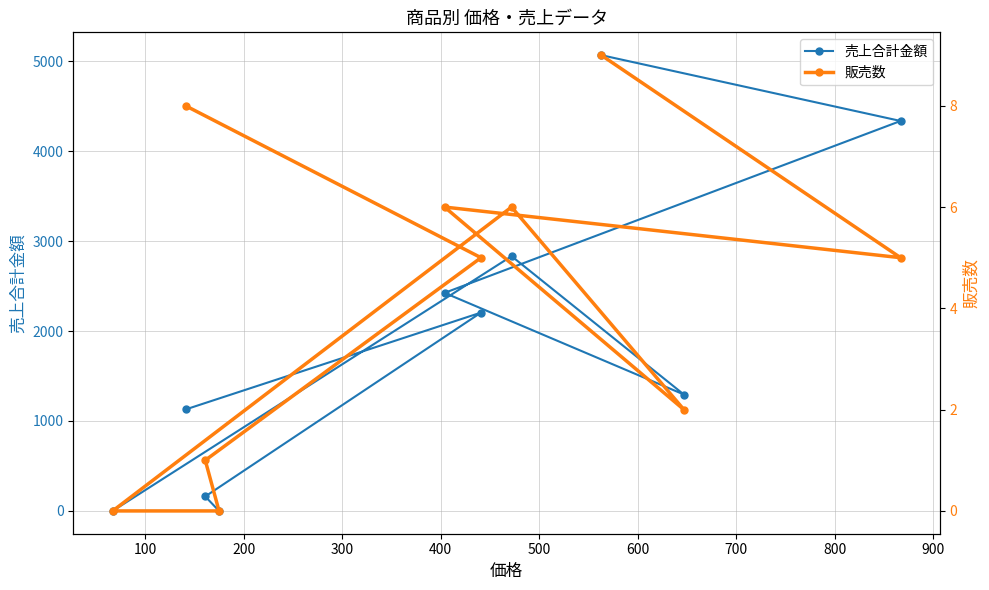

What is the average value of the 売上合計金額 series?

1945